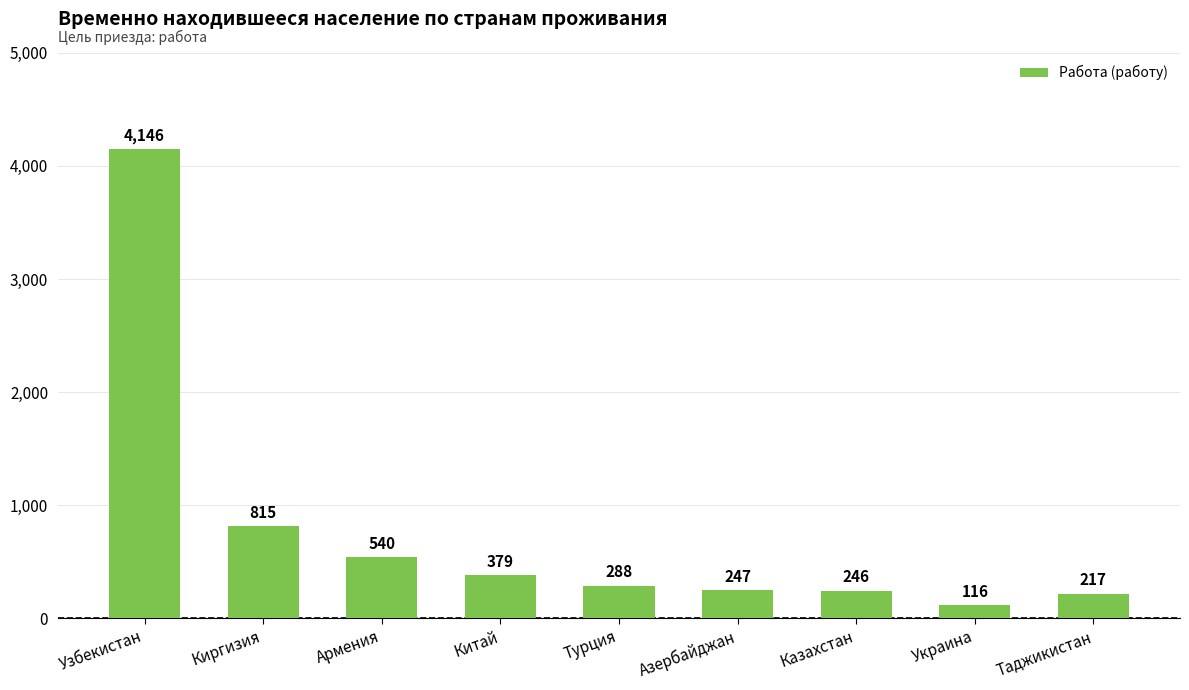

What is the label of the 5th bar from the left?

Турция